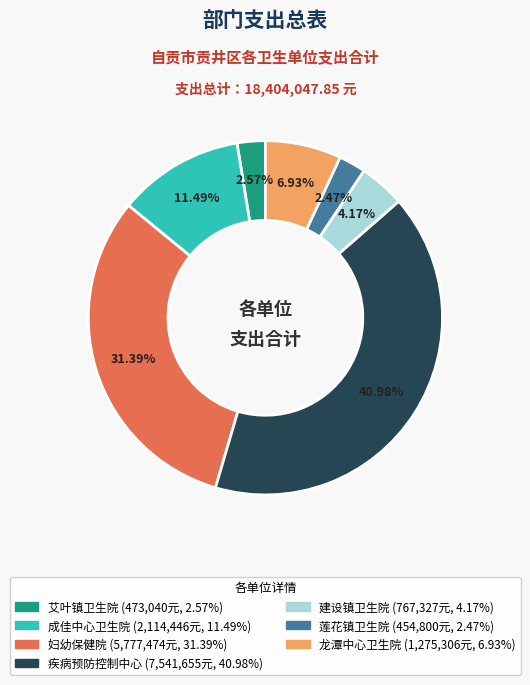

Does any single category account for the majority?

No